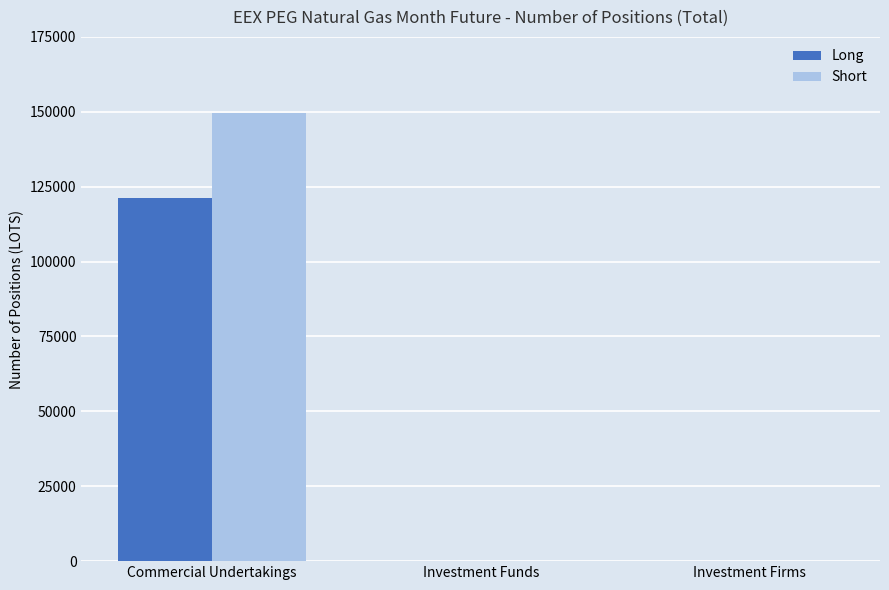

Which category has the highest value across all series?

Commercial Undertakings